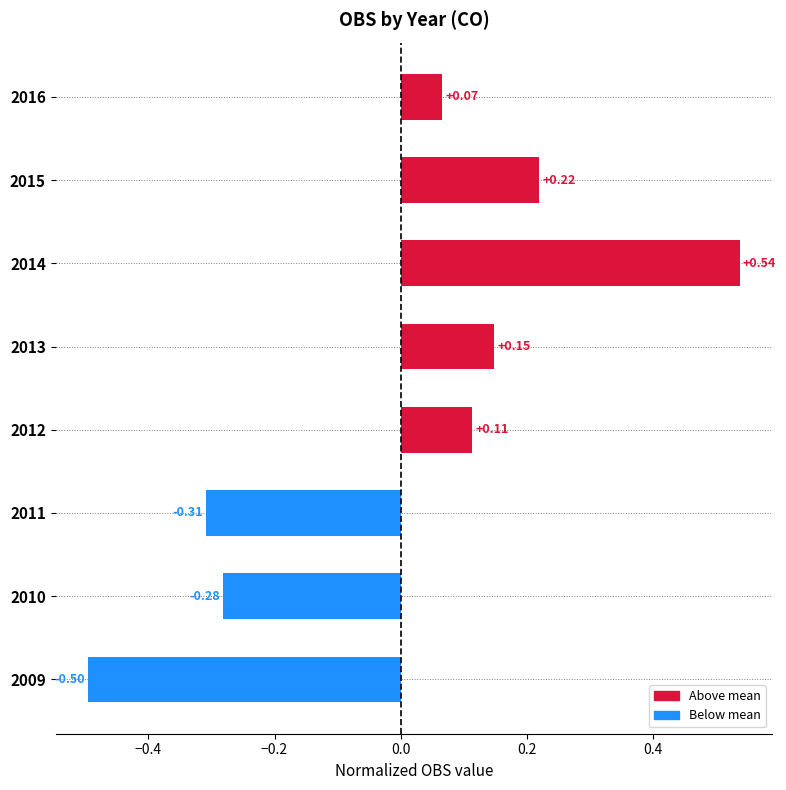

Which has a higher value, 2013 or 2009?

2013